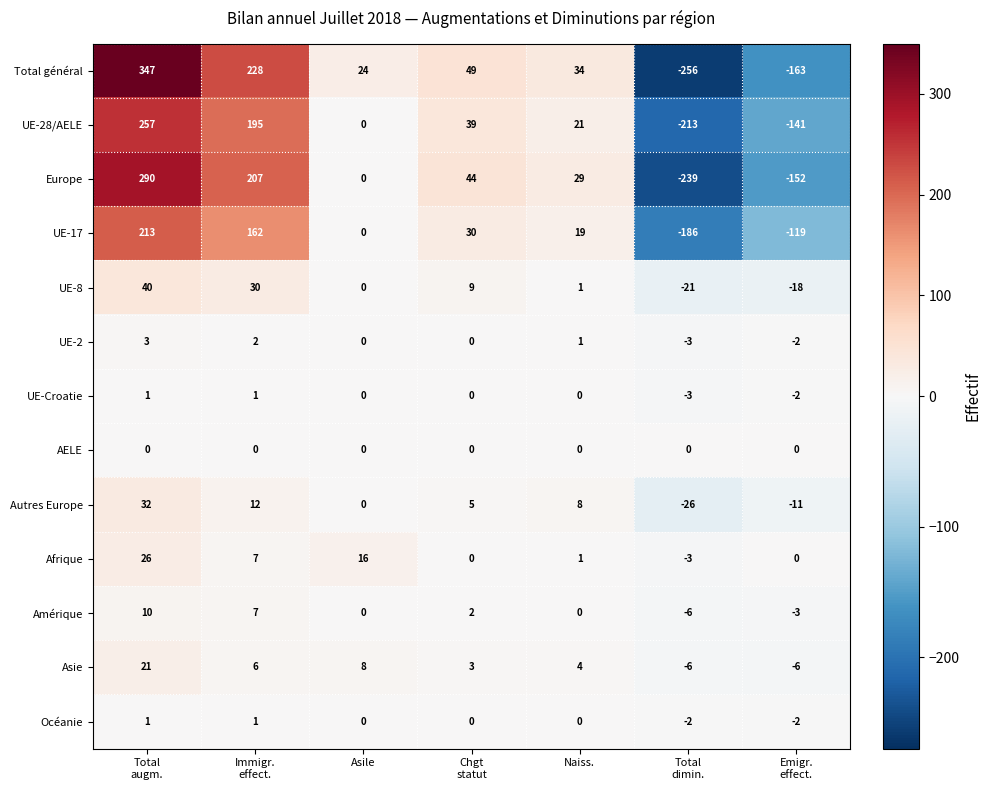

At which category is the sum across all series the highest?

Total
augm.